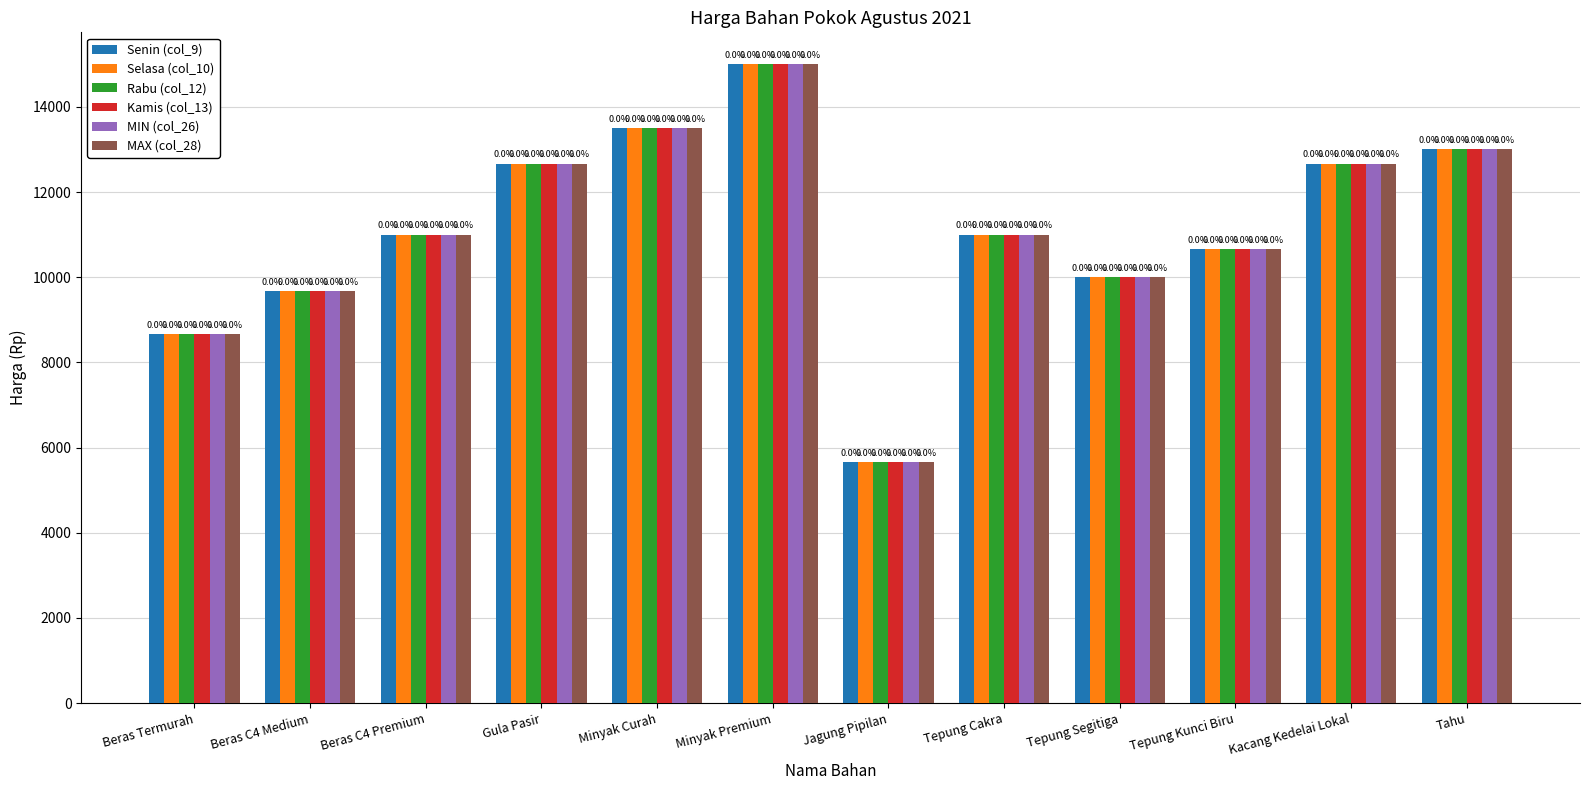

The value of Rabu (col_12) at Minyak Curah is 13500.0. True or false?

True